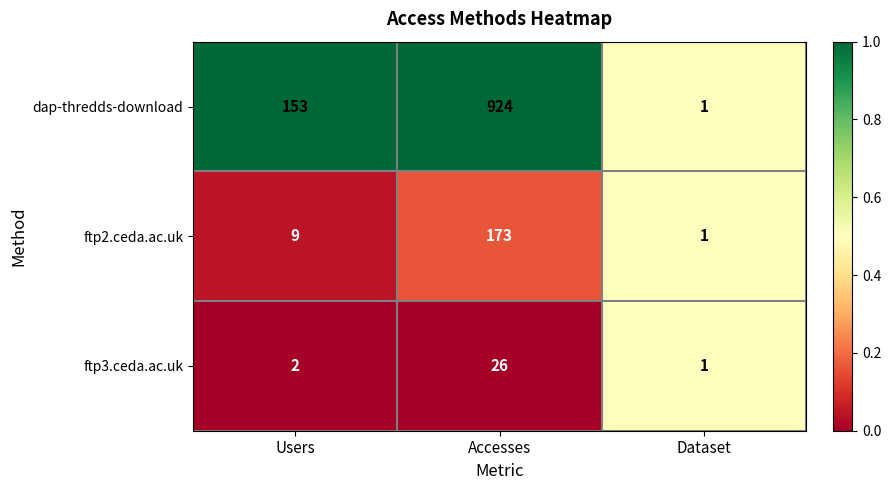

At Accesses, list the series in order from smallest to largest.

ftp3.ceda.ac.uk, ftp2.ceda.ac.uk, dap-thredds-download